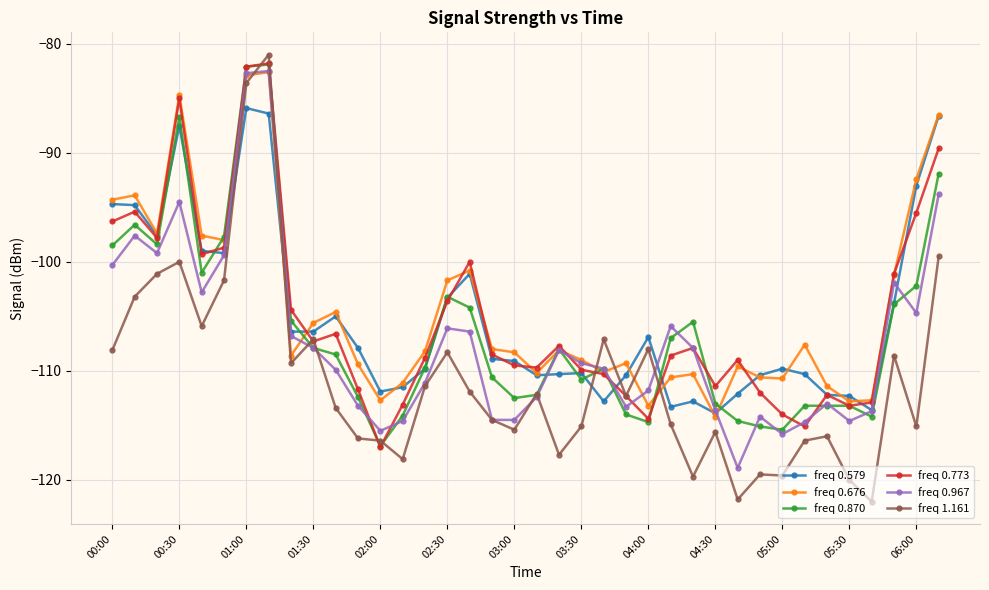

Which series has the widest spread of values?

freq 1.161